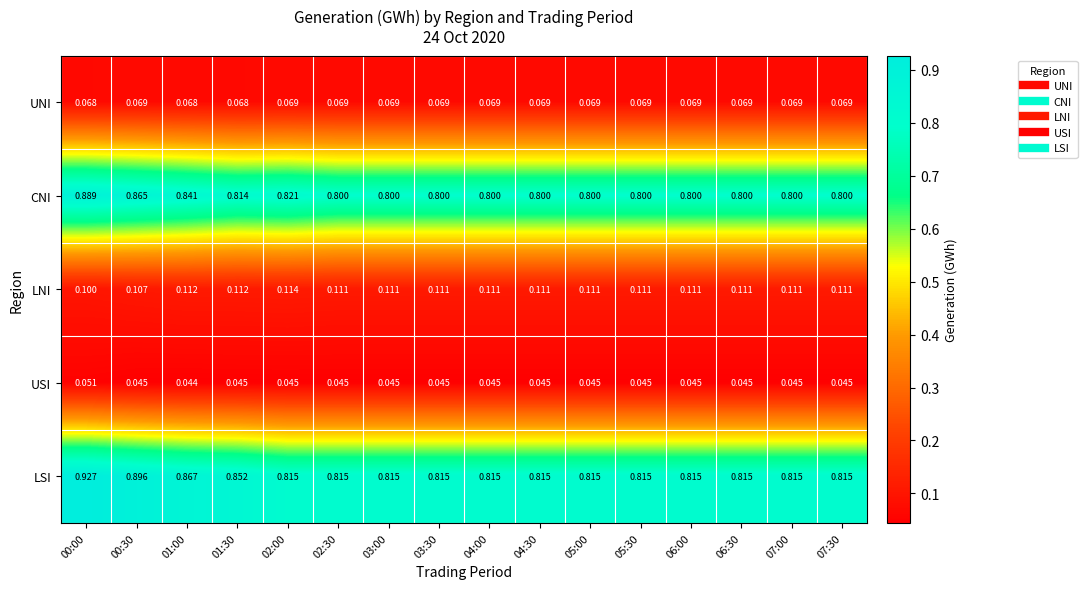

List the series in order of their peak value, highest first.

LSI, CNI, LNI, UNI, USI